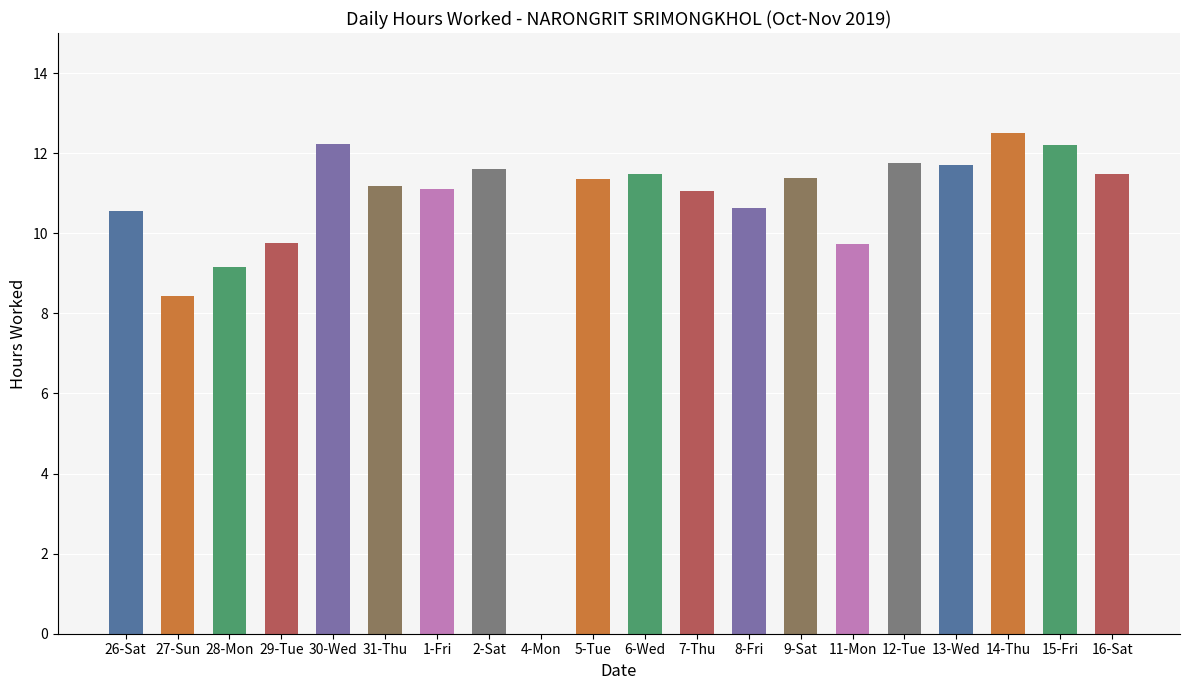

Read the value at 8-Fri.

10.6